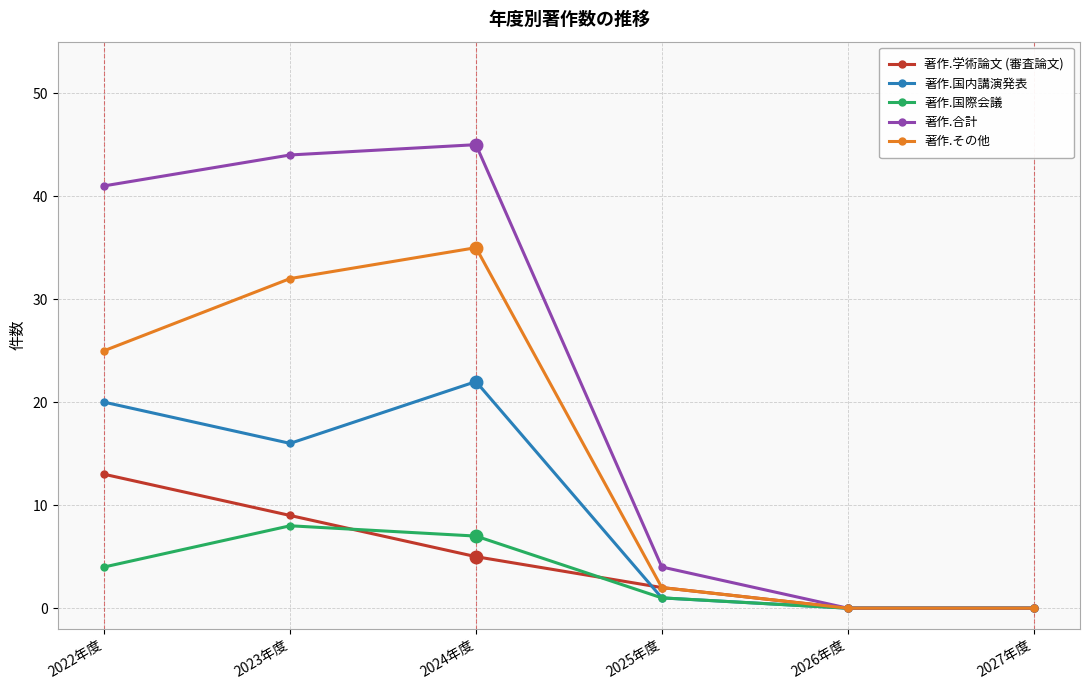

Reading left to right, list all the values displayed in this chart.

著作.学術論文 (審査論文): 2022年度=13	2023年度=9	2024年度=5	2025年度=2	2026年度=0	2027年度=0
著作.国内講演発表: 2022年度=20	2023年度=16	2024年度=22	2025年度=1	2026年度=0	2027年度=0
著作.国際会議: 2022年度=4	2023年度=8	2024年度=7	2025年度=1	2026年度=0	2027年度=0
著作.合計: 2022年度=41	2023年度=44	2024年度=45	2025年度=4	2026年度=0	2027年度=0
著作.その他: 2022年度=25	2023年度=32	2024年度=35	2025年度=2	2026年度=0	2027年度=0